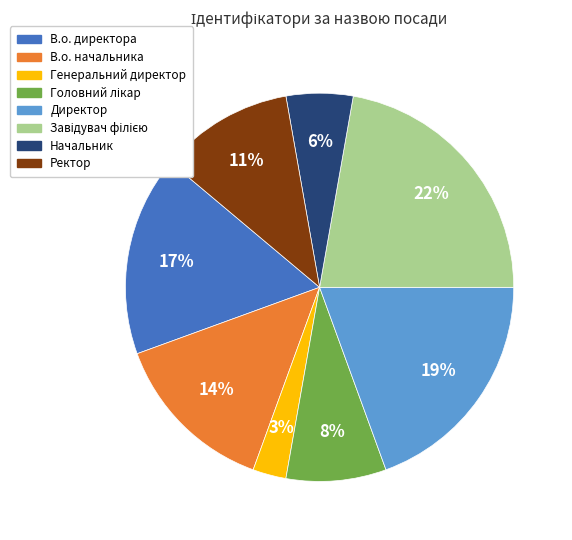

Is the sum of Ректор and В.о. начальника greater than half?

No